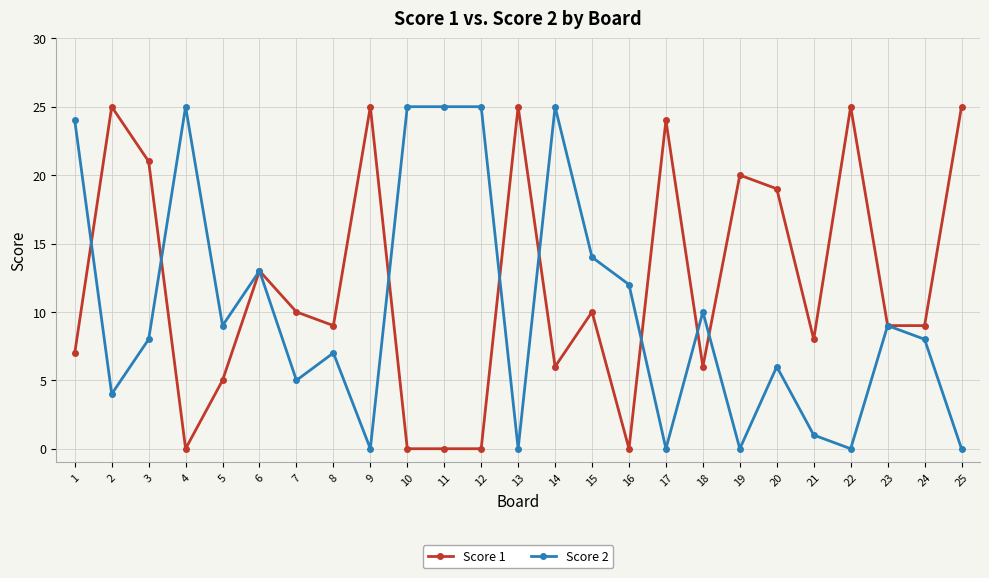

At how many categories does at least one series exceed 23?

12